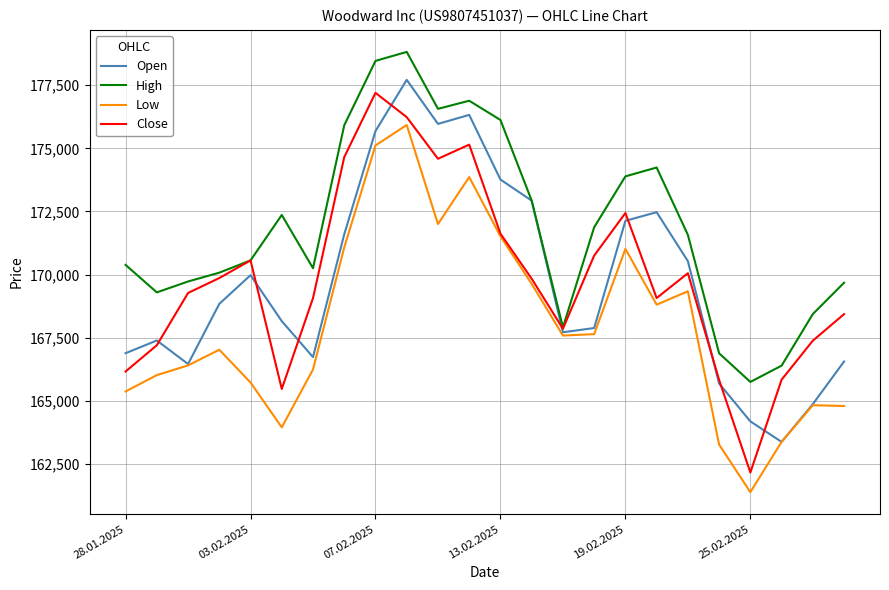

Which series has the largest total across all categories?

High